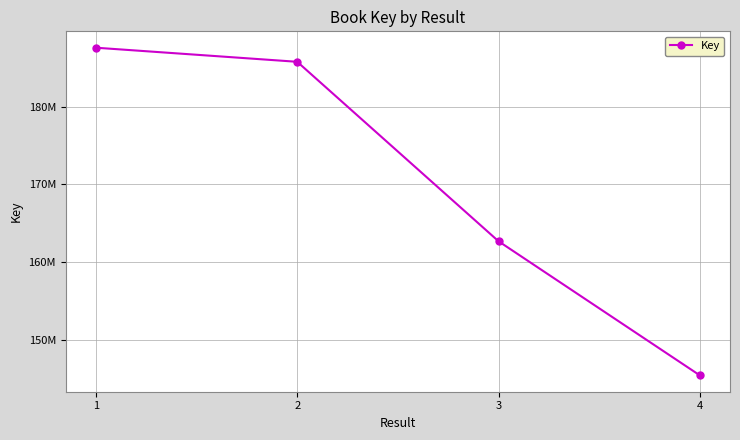

What is the value of the 1st point from the left?

187583730